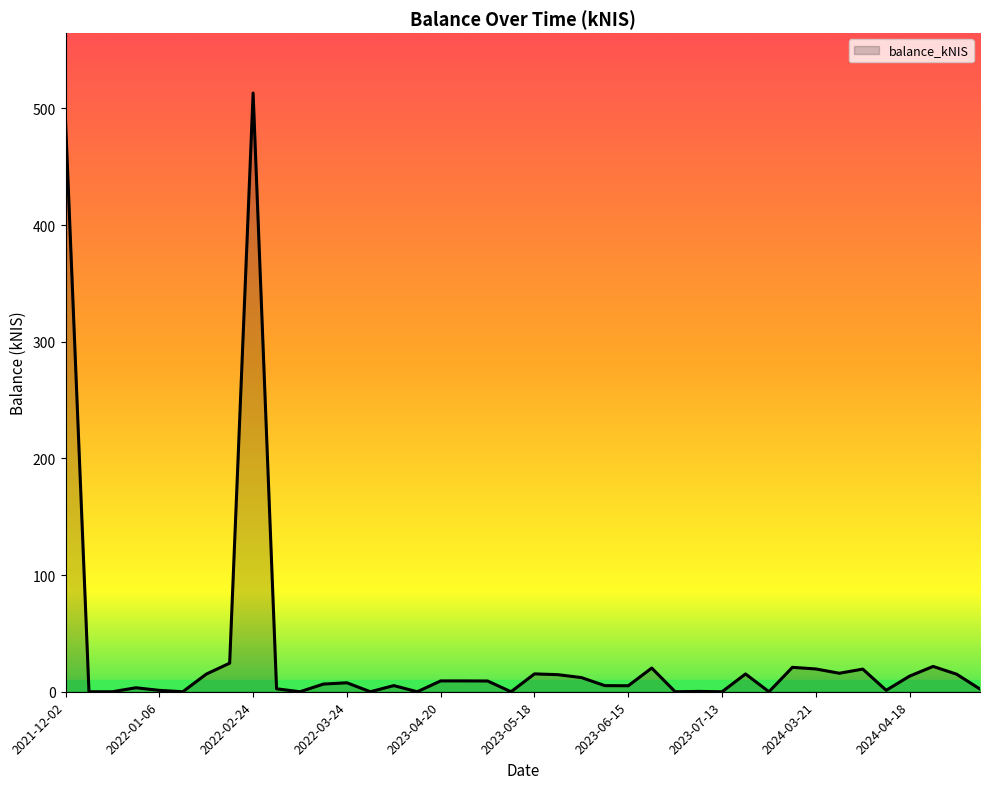

What is the maximum value shown in the chart?

513.2